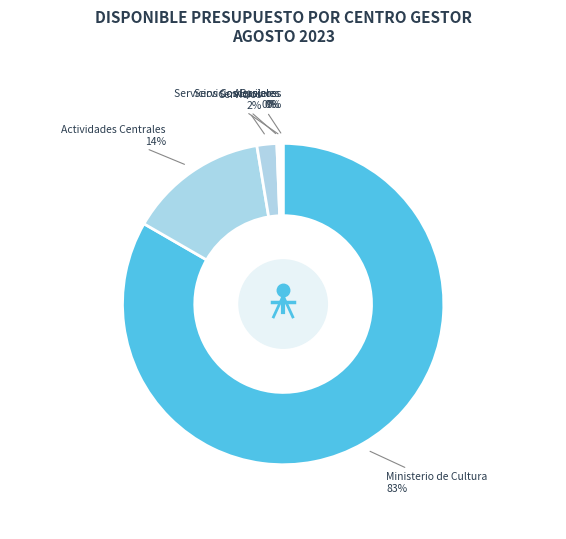

To the nearest percent, what is the average slice percentage?

17%